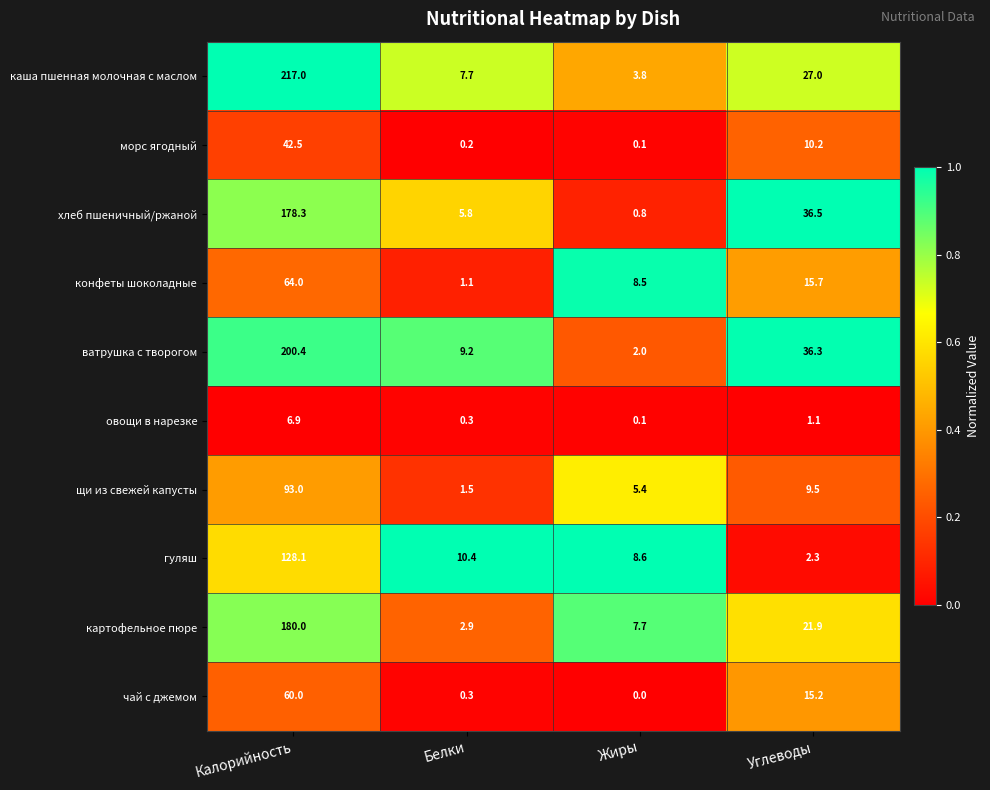

What is the maximum value shown in the chart?

217.0